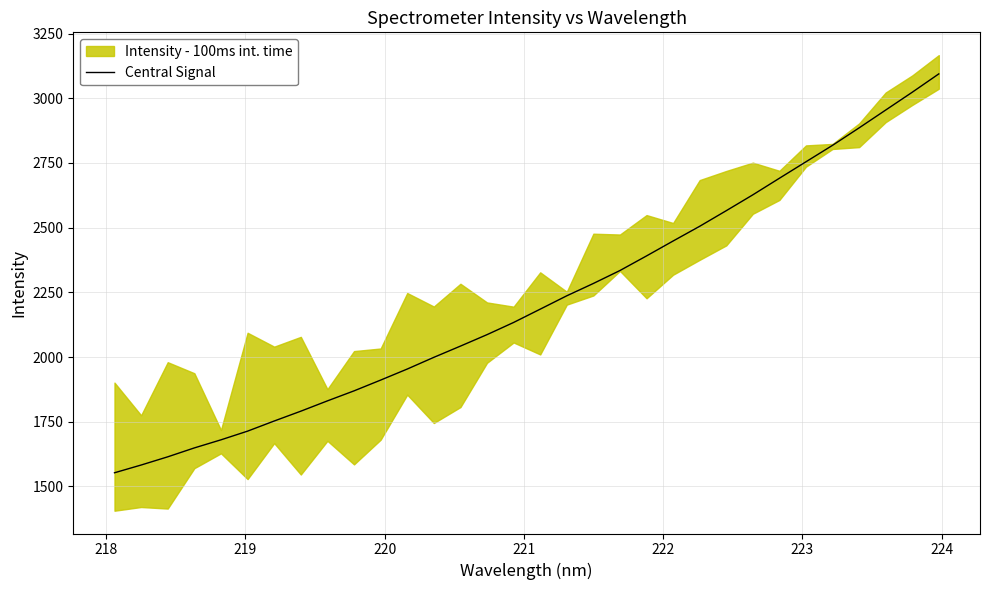

What is the maximum value for Central Signal?

3093.9